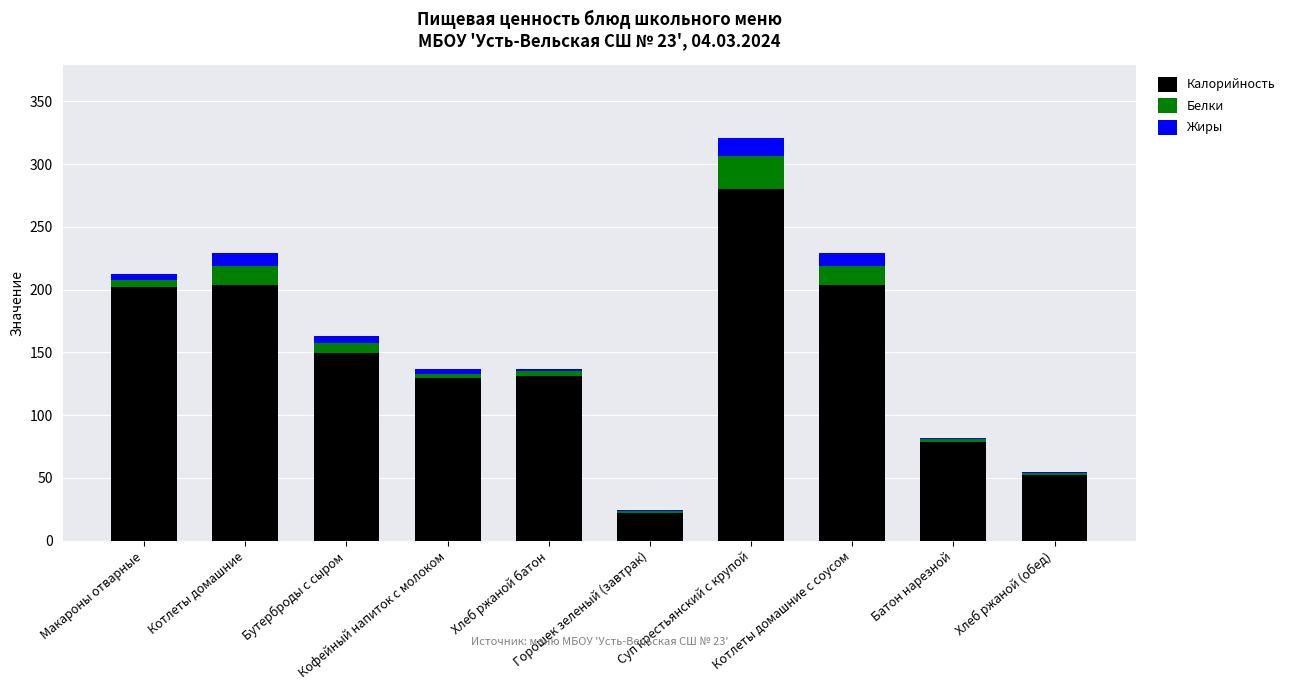

Are the bars horizontal?

No